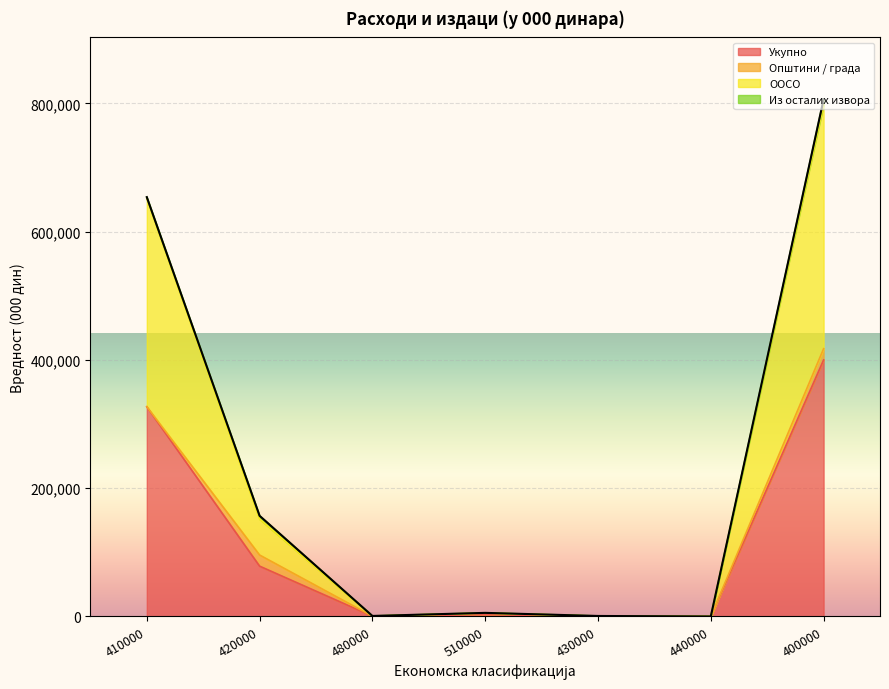

Where does the ООСО series first go above 5300?

410000